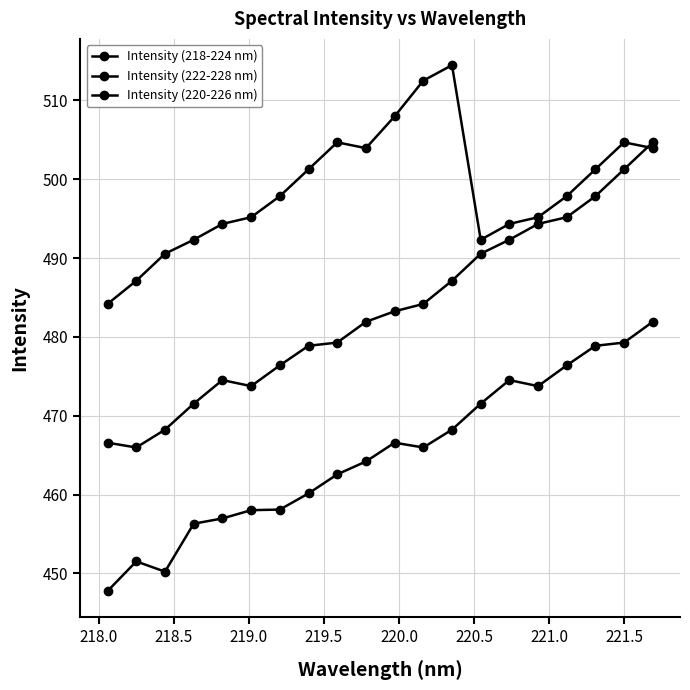

What is the minimum value shown in the chart?

447.8